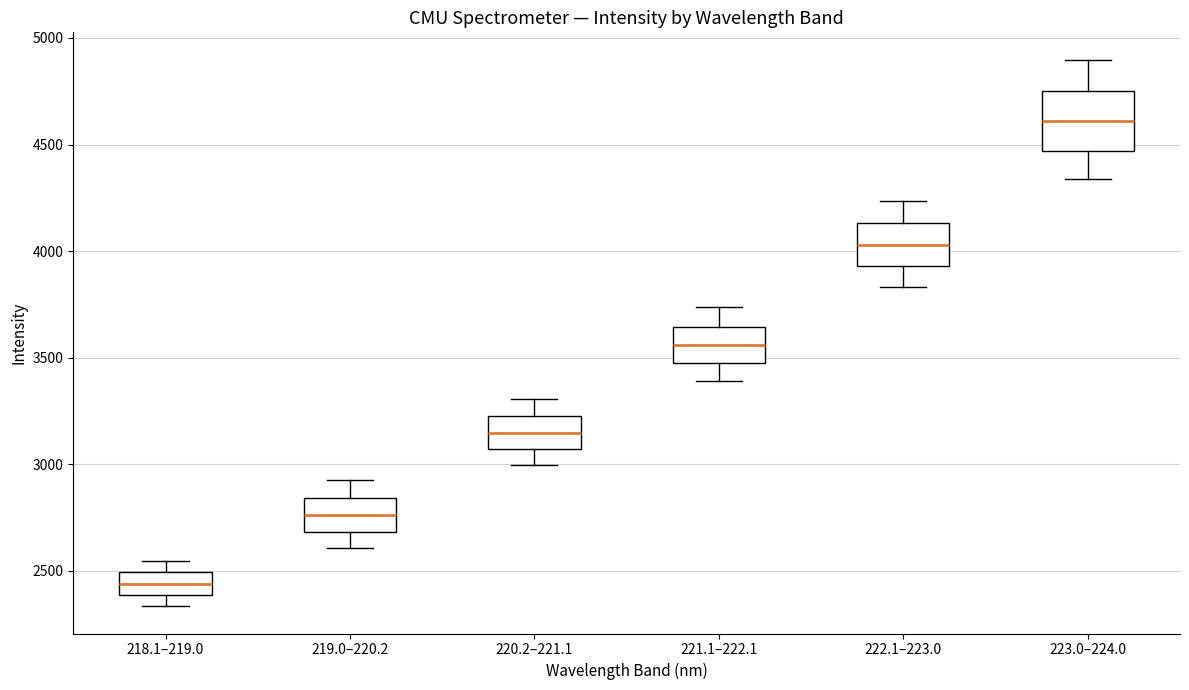

Which box has the highest median line?

223.0–224.0